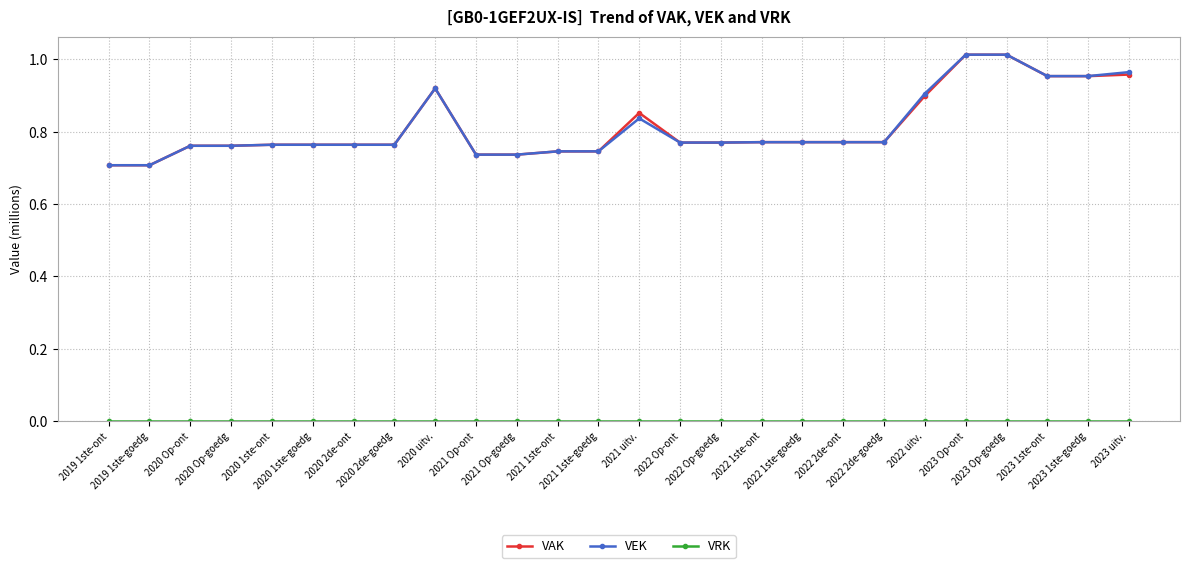

Which series has the largest range (max minus min)?

VEK